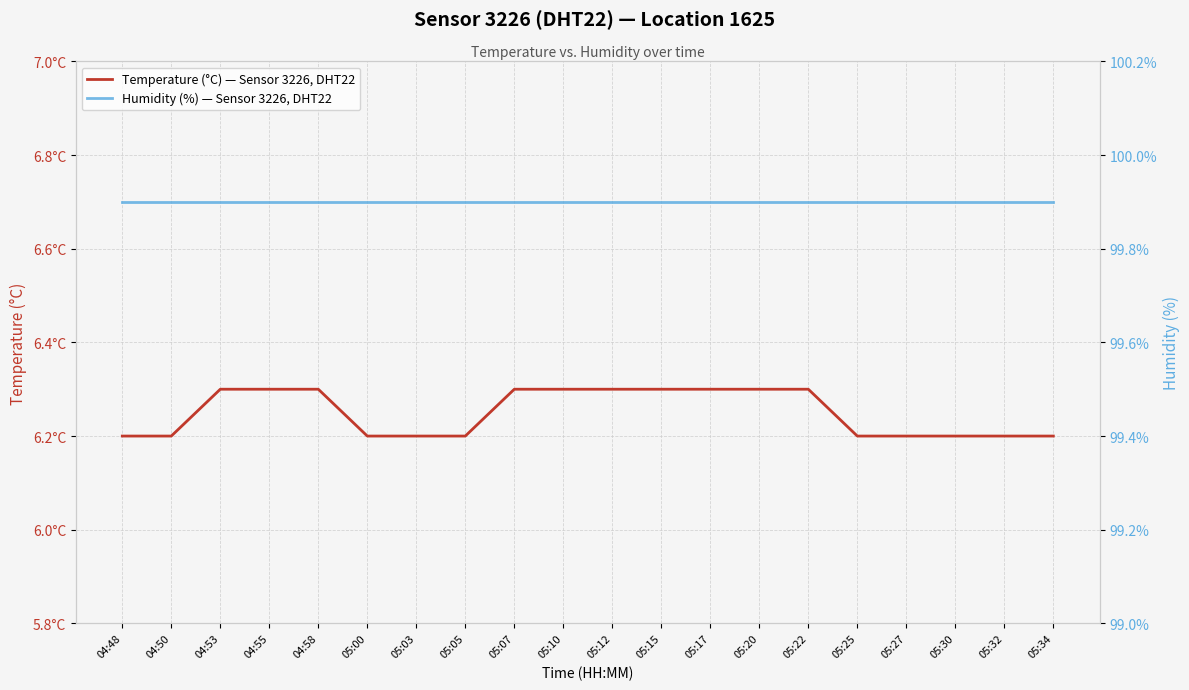

Reading right to left, transcribe all the data shown in this chart.

Temperature (°C) — Sensor 3226, DHT22: 05:34=6.2	05:32=6.2	05:30=6.2	05:27=6.2	05:25=6.2	05:22=6.3	05:20=6.3	05:17=6.3	05:15=6.3	05:12=6.3	05:10=6.3	05:07=6.3	05:05=6.2	05:03=6.2	05:00=6.2	04:58=6.3	04:55=6.3	04:53=6.3	04:50=6.2	04:48=6.2
Humidity (%) — Sensor 3226, DHT22: 05:34=99.9	05:32=99.9	05:30=99.9	05:27=99.9	05:25=99.9	05:22=99.9	05:20=99.9	05:17=99.9	05:15=99.9	05:12=99.9	05:10=99.9	05:07=99.9	05:05=99.9	05:03=99.9	05:00=99.9	04:58=99.9	04:55=99.9	04:53=99.9	04:50=99.9	04:48=99.9